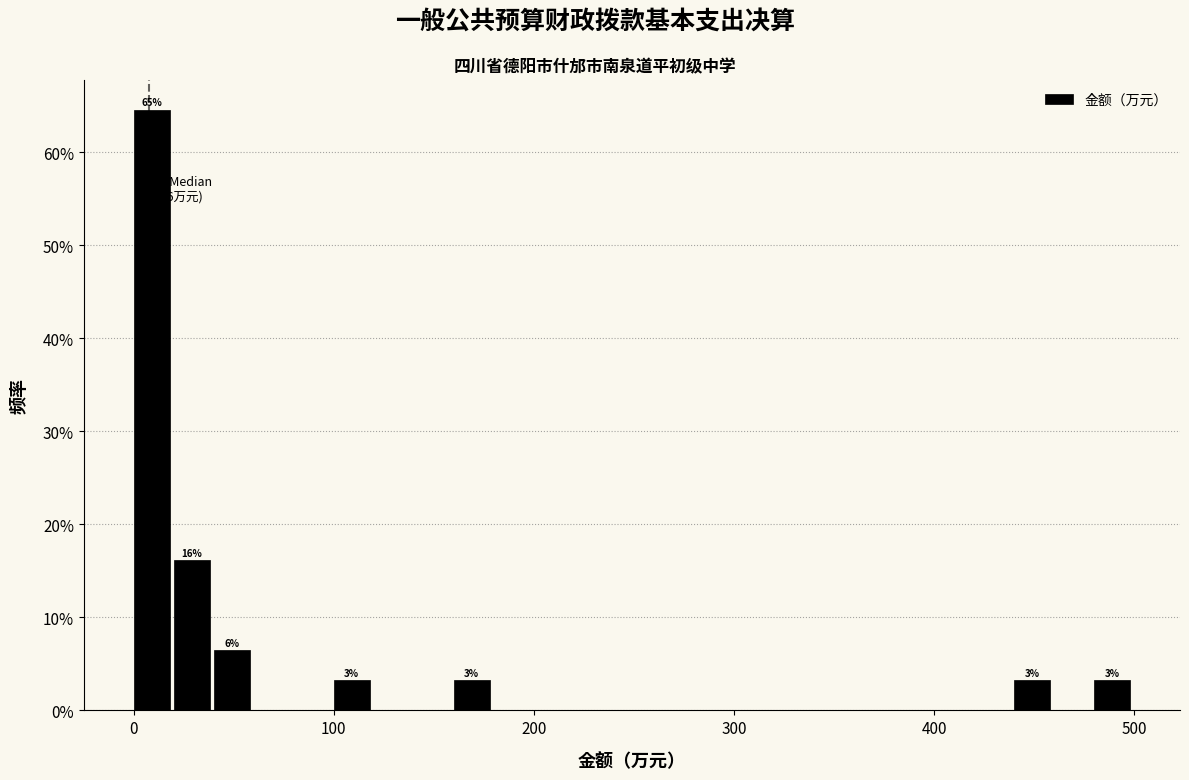

Read against the x-axis, roughly where is the centre of the tallest bar?

10